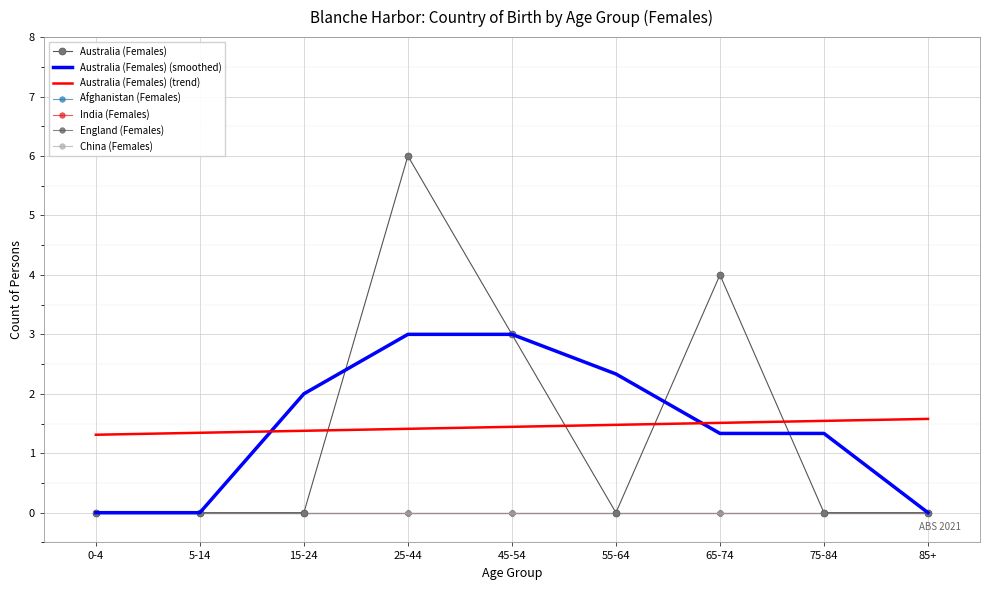

At which label does India (Females) reach its peak?

0-4